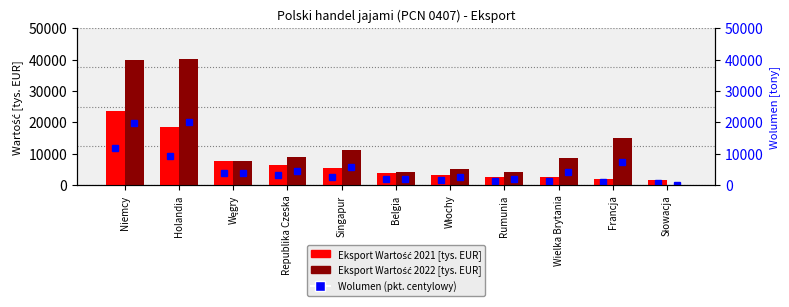

List the series in order of their peak value, lowest first.

Eksport Wartość 2021 [tys. EUR], Eksport Wartość 2022 [tys. EUR]